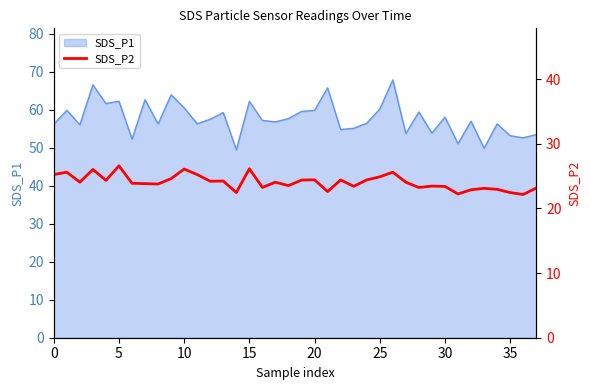

True or false: SDS_P1 has a value of 60.2 at 25.

True